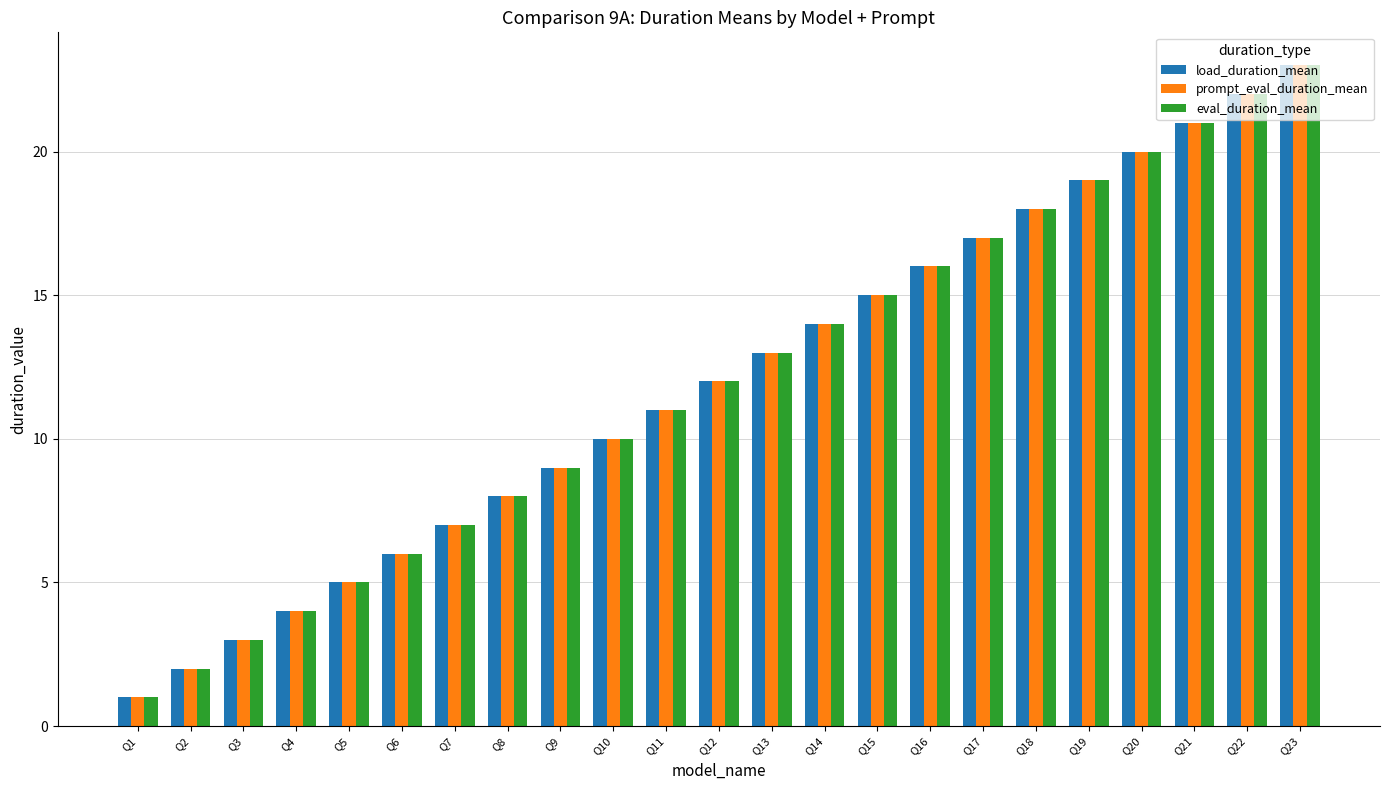

What is the total value across all series at Q18?

54